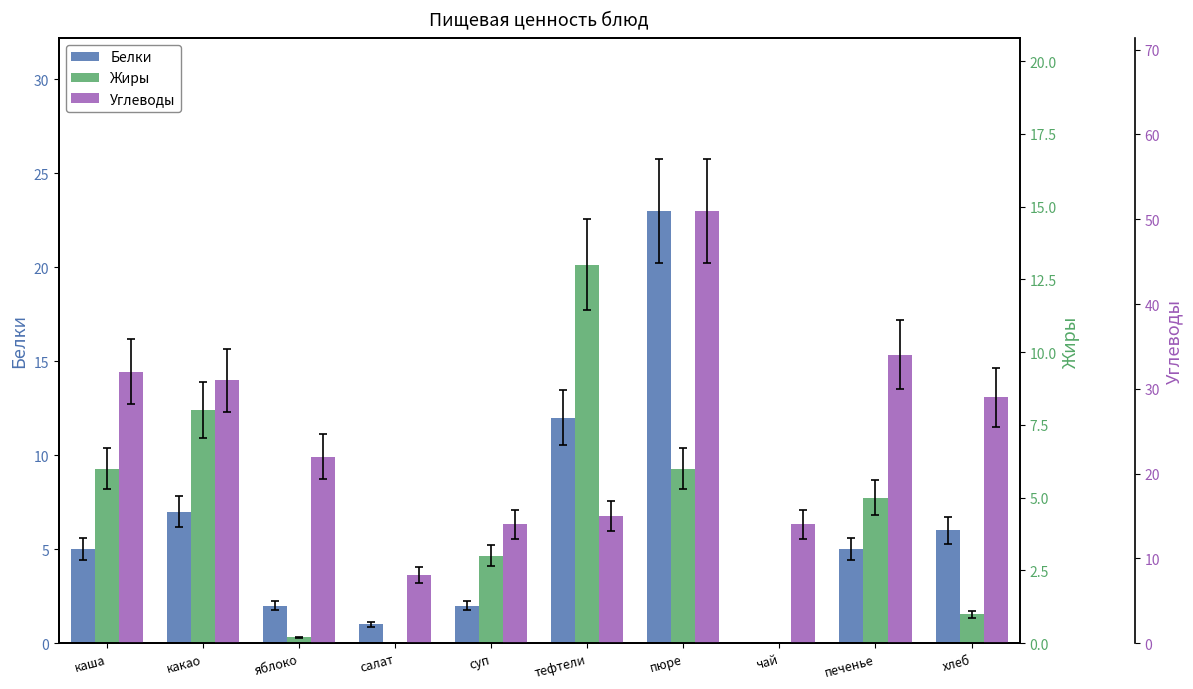

What position from the left is тефтели?

6